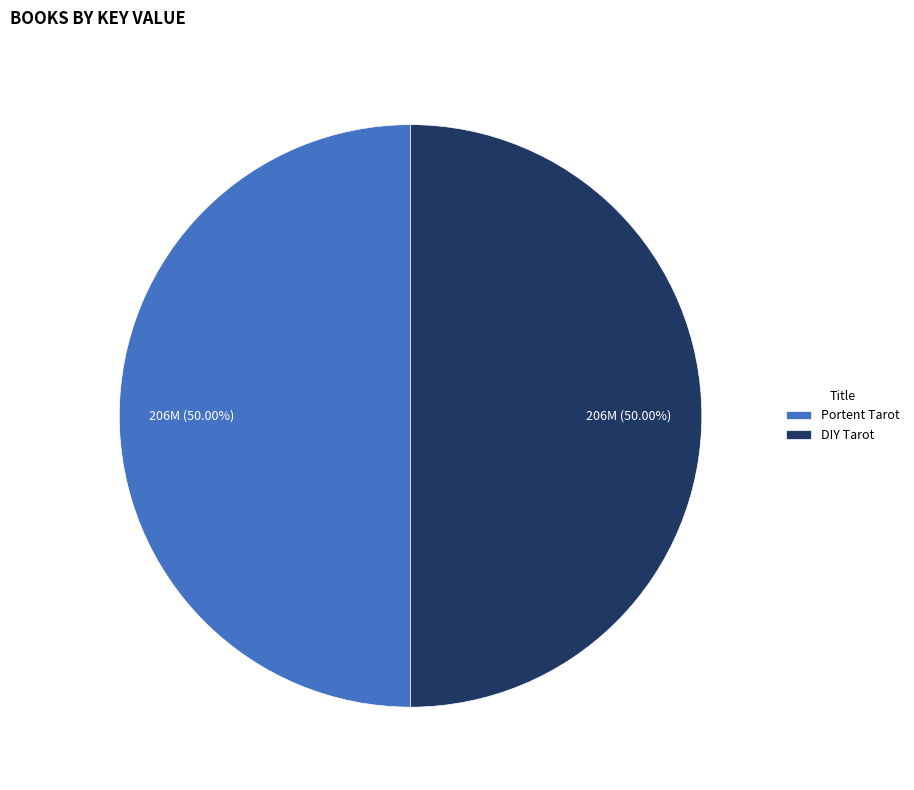

Approximately how many times larger is the value at DIY Tarot compared to Portent Tarot?

1.0